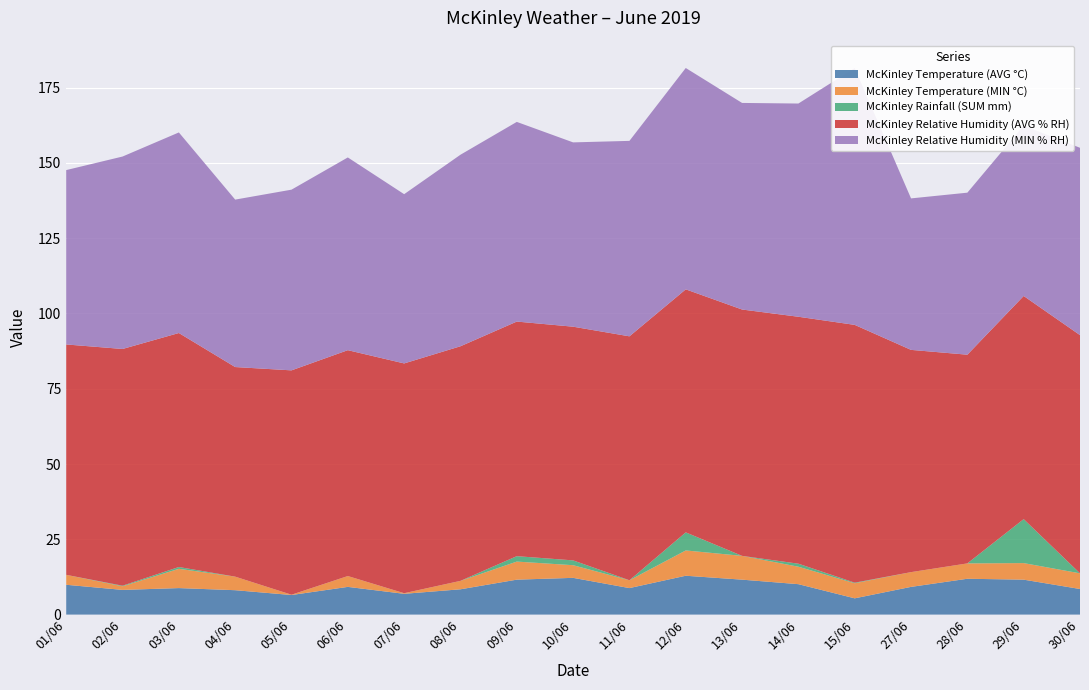

Reading right to left, transcribe all the data shown in this chart.

McKinley Temperature (AVG °C): 8.5	11.6	11.9	9.2	5.4	10.1	11.6	12.9	8.8	12.2	11.6	8.4	6.9	9.2	6.5	8.1	8.8	8.2	9.9
McKinley Temperature (MIN °C): 5.2	5.5	5.1	4.9	5.0	5.8	7.9	8.4	2.6	4.2	6.0	2.8	0.2	3.6	0.1	4.5	6.4	1.2	3.3
McKinley Rainfall (SUM mm): 0.0	14.6	0.0	0.0	0.2	1.0	0.0	6.0	0.0	1.6	1.8	0.0	0.0	0.0	0.0	0.0	0.6	0.2	0.0
McKinley Relative Humidity (AVG % RH): 79.1	74.1	69.3	73.8	85.6	82.0	81.8	80.7	81.0	77.6	77.9	77.9	76.3	75.0	74.5	69.6	77.7	78.6	76.5
McKinley Relative Humidity (MIN % RH): 62.2	56.6	53.8	50.3	85.3	70.8	68.6	73.5	64.9	61.2	66.3	63.6	56.2	64.0	60.0	55.6	66.6	63.9	57.9